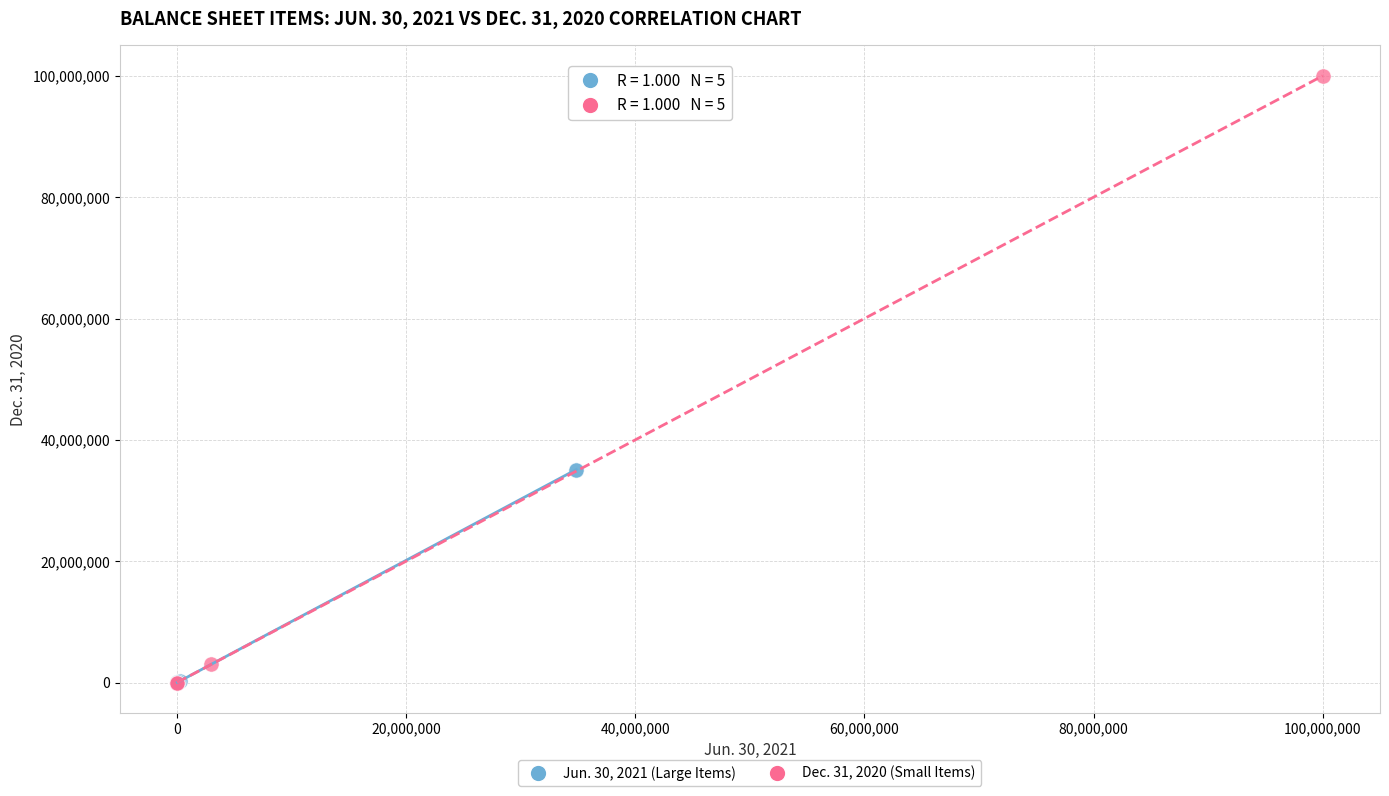

What are all the series names shown in the legend?

Jun. 30, 2021 (Large Items), Dec. 31, 2020 (Small Items)